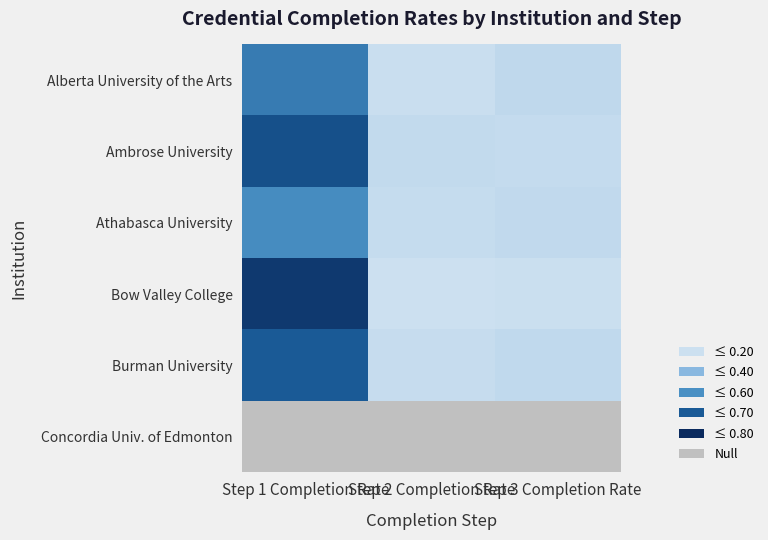

Is it true that Ambrose University equals 0.0 at Step 3 Completion Rate?

True